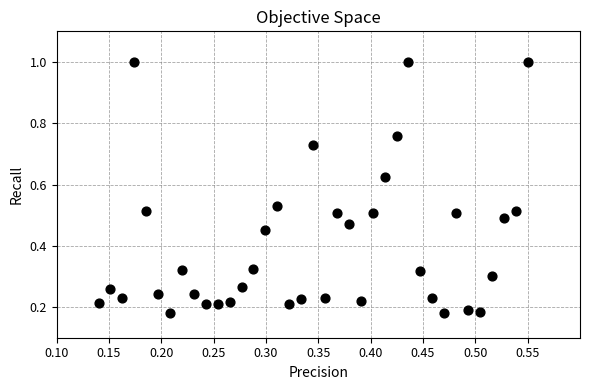

What is the range of X values (max minus min)?

0.4